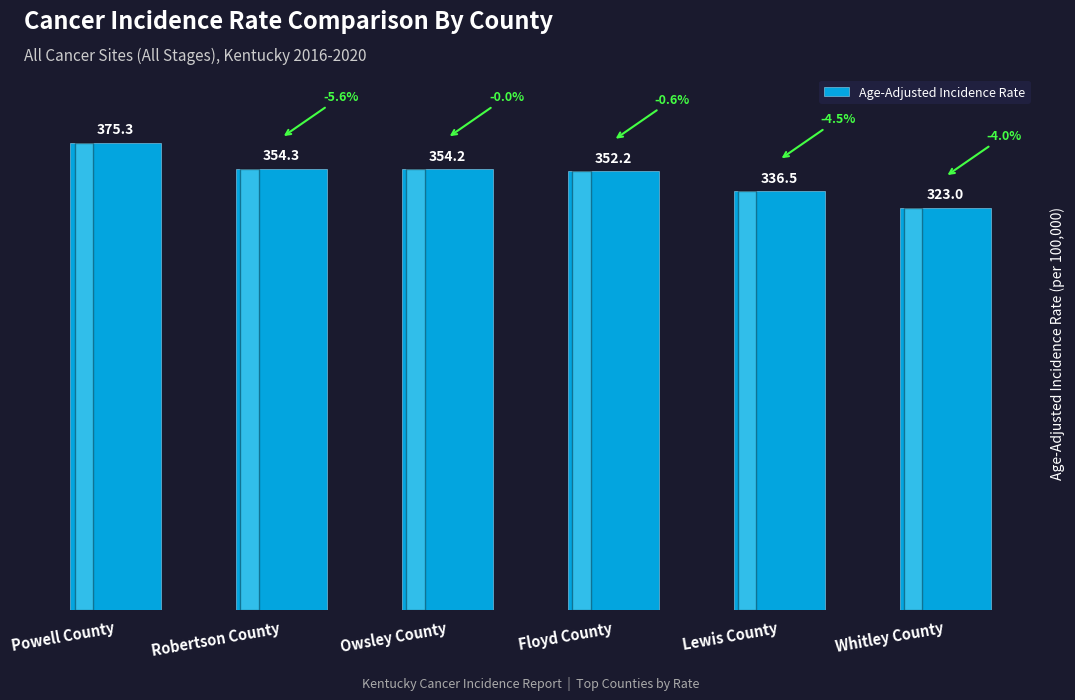

List the labels in order of value, smallest first.

Whitley County, Lewis County, Floyd County, Owsley County, Robertson County, Powell County